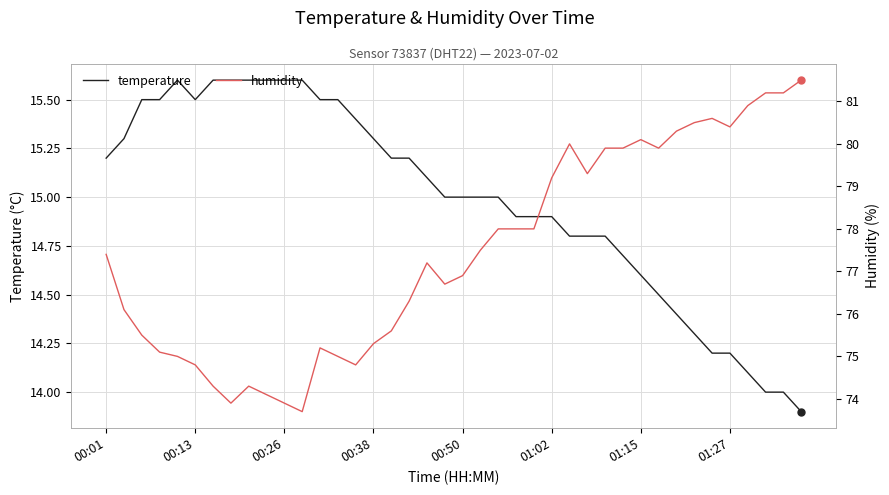

True or false: temperature has more than 0 points higher than both neighbors.

True